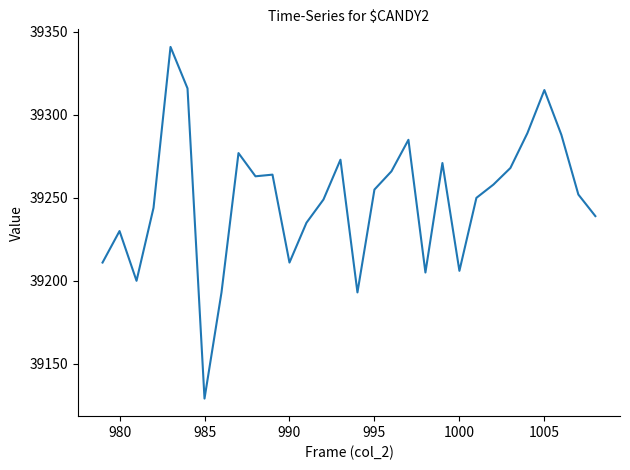

Count the number of data series in this chart.

1